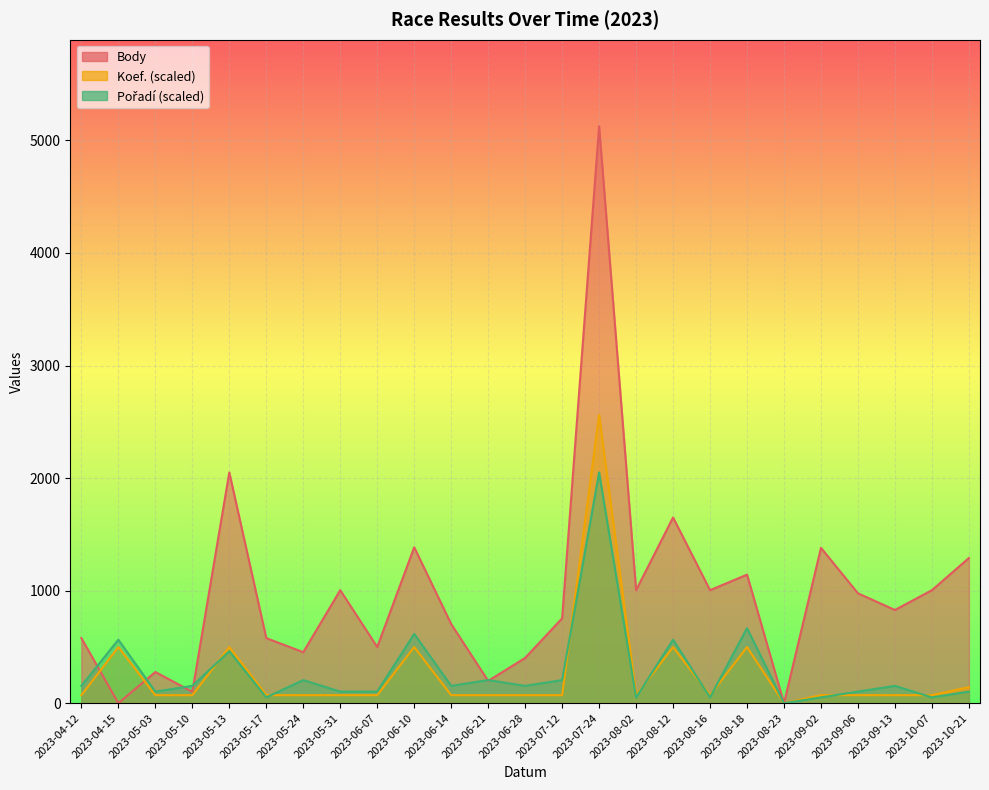

True or false: Pořadí and Koef. cross at least once.

True